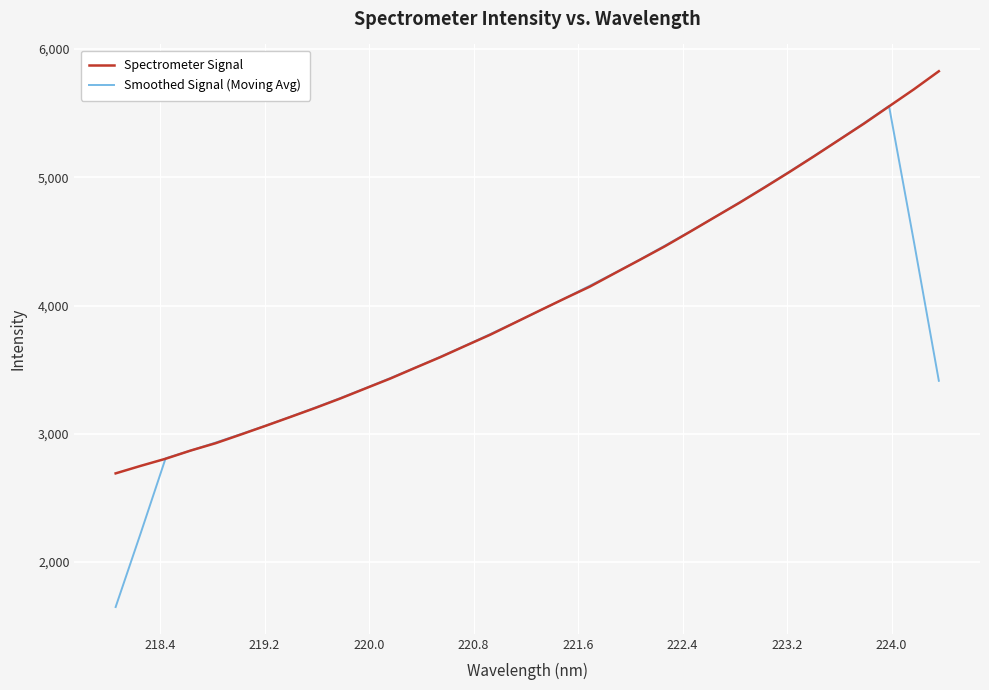

Which series has the largest range (max minus min)?

Smoothed Signal (Moving Avg)